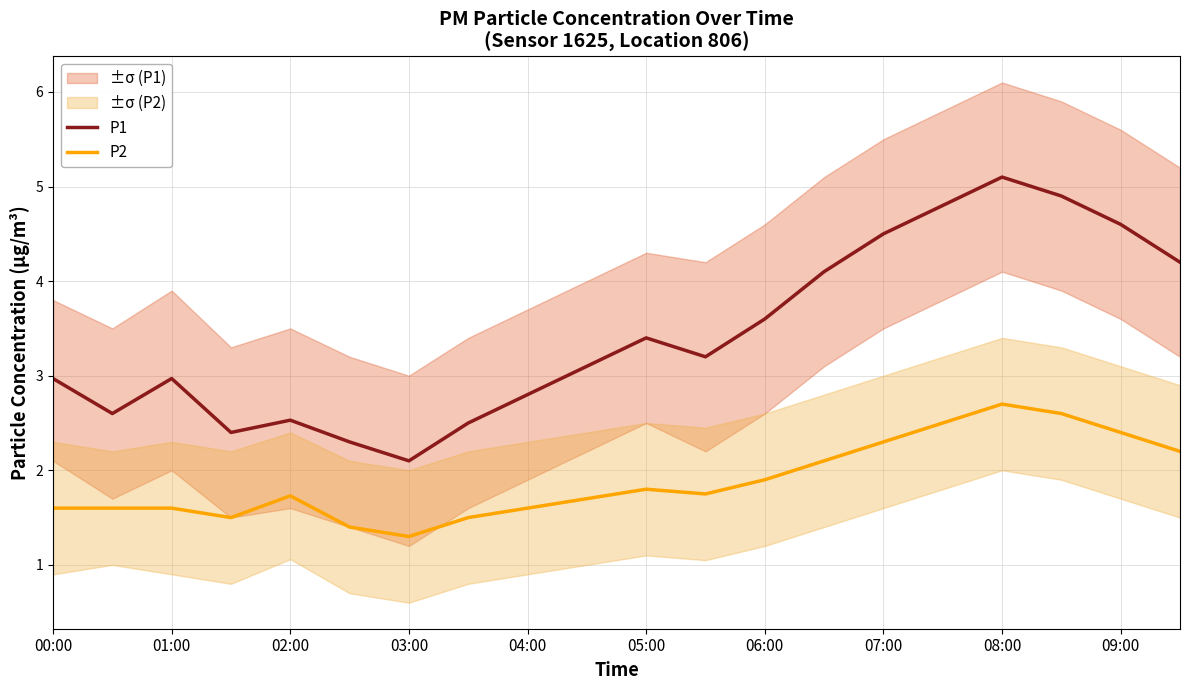

At which label does P1 reach its peak?

08:00